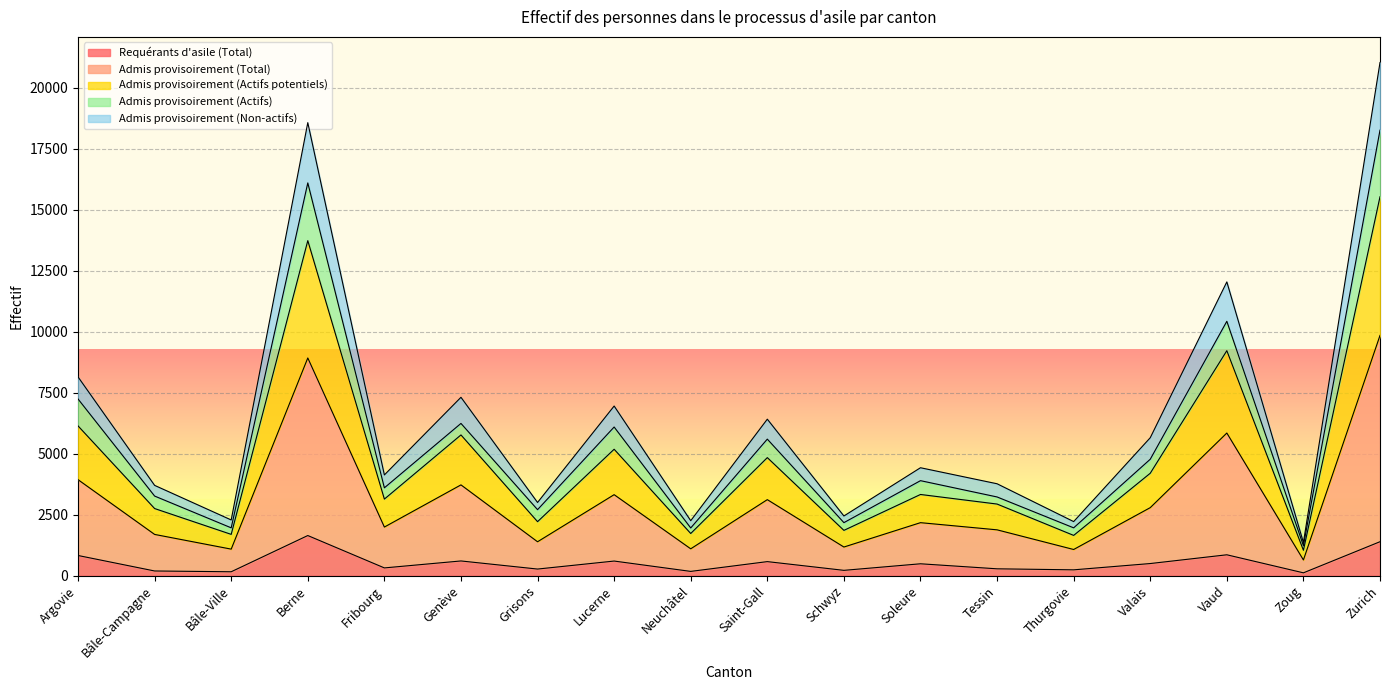

In Admis provisoirement (Total), how many points are lower than both neighbors (excluding endpoints)?

7